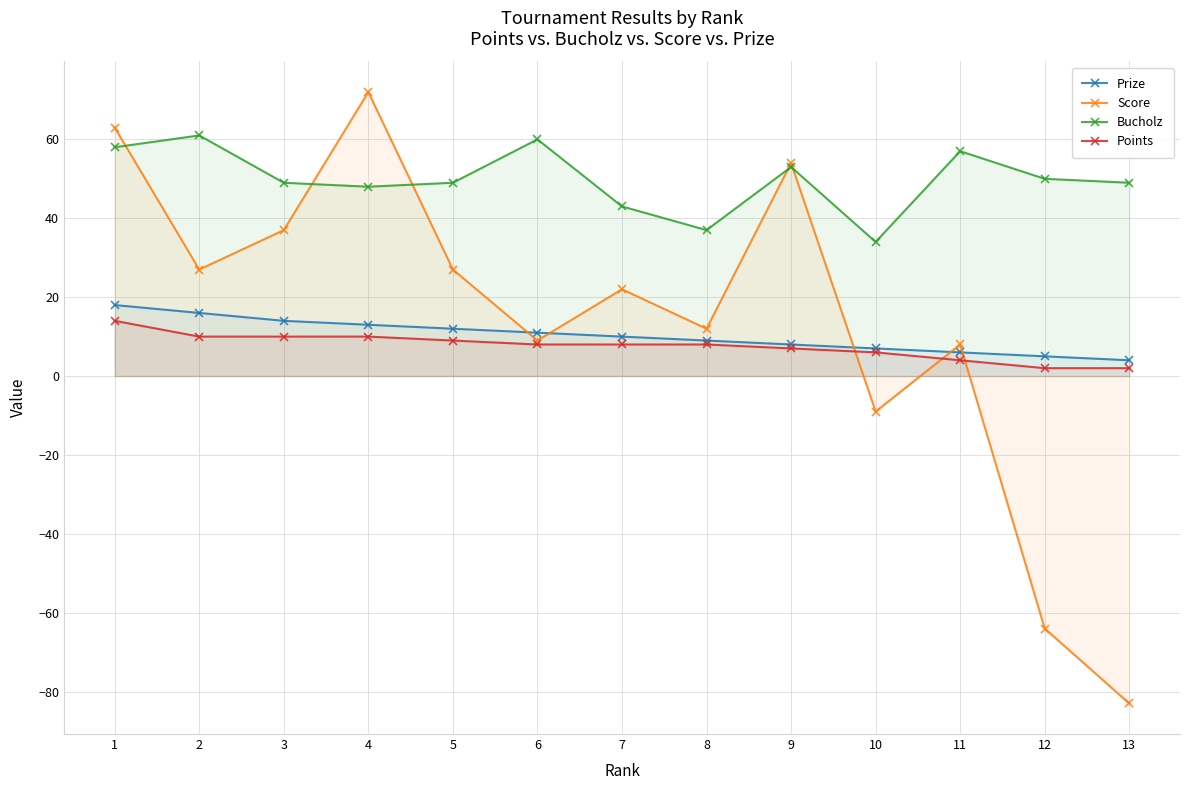

List the series in order of their peak value, lowest first.

Points, Prize, Bucholz, Score